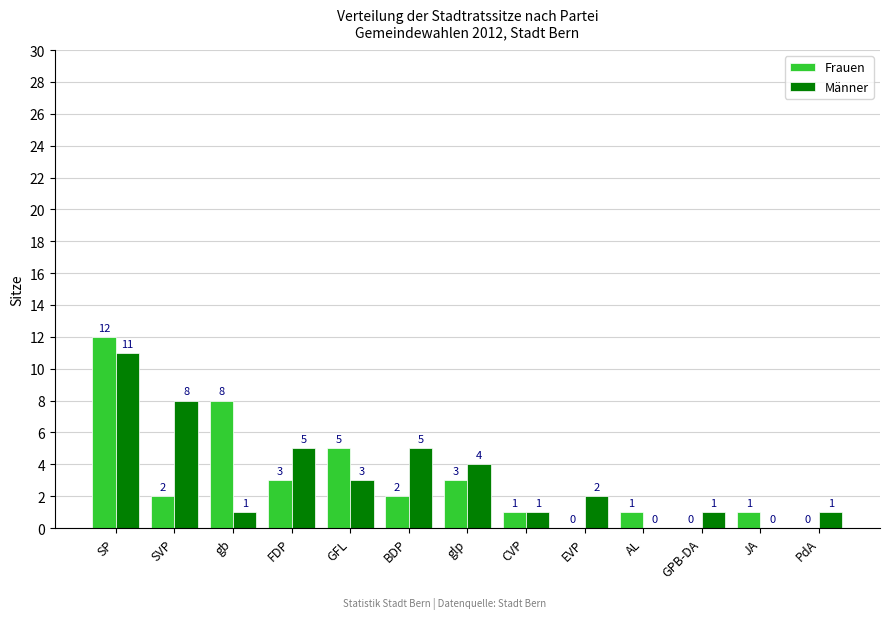

At which category is the sum across all series the highest?

SP